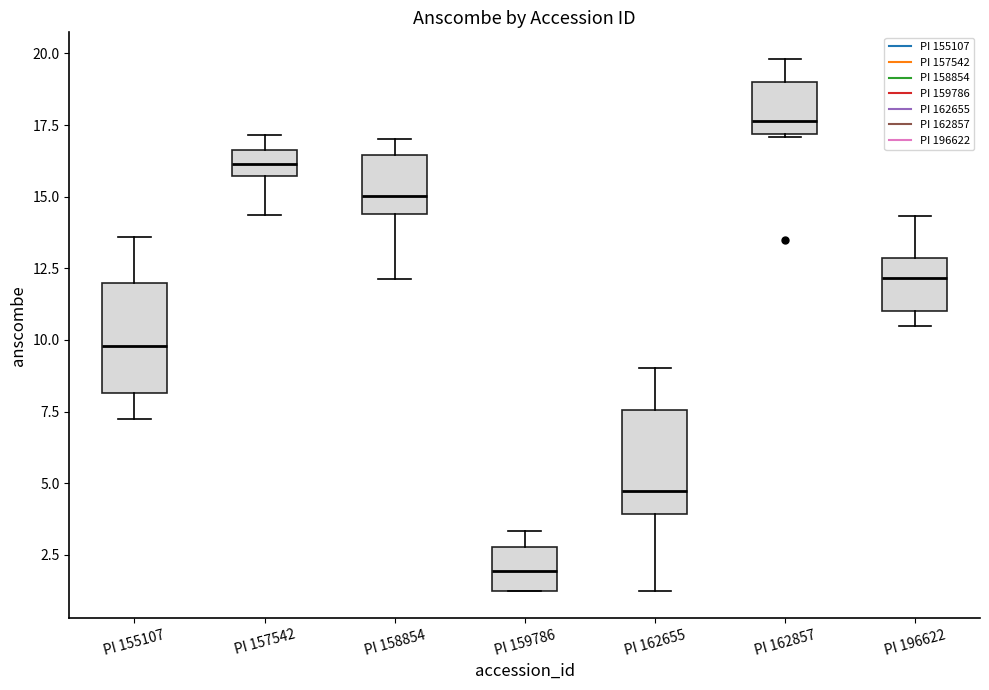

Which box's median line is the lowest?

PI 159786